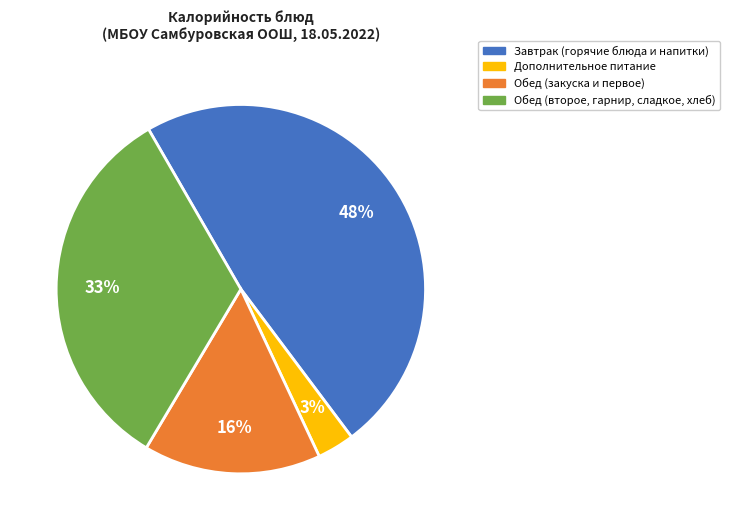

To the nearest percent, what is the difference between the largest and smallest slice percentages?

45%